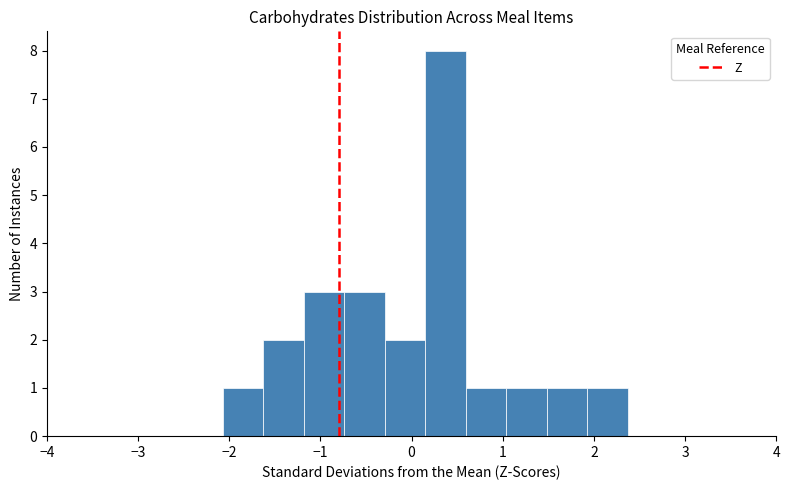

Reading left to right, list every bar in this chart as the range it spans on the x-axis followed by its height. Neither the bar edges nor the heights are printed on the chart, so give them approximately, as read against the axes.

-2.1 to -1.6: 1
-1.6 to -1.2: 2
-1.2 to -0.7: 3
-0.7 to -0.3: 3
-0.3 to 0.1: 2
0.1 to 0.6: 8
0.6 to 1.0: 1
1.0 to 1.5: 1
1.5 to 1.9: 1
1.9 to 2.4: 1